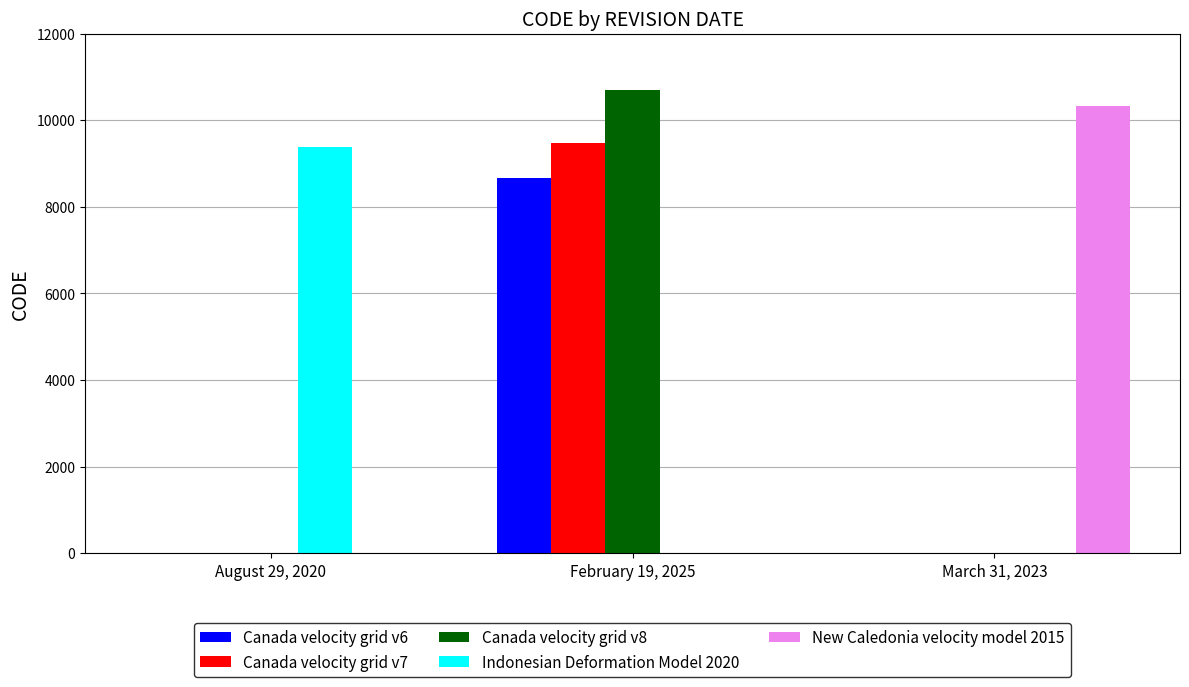

What is the difference between the Canada velocity grid v7 values at March 31, 2023 and February 19, 2025?

9483